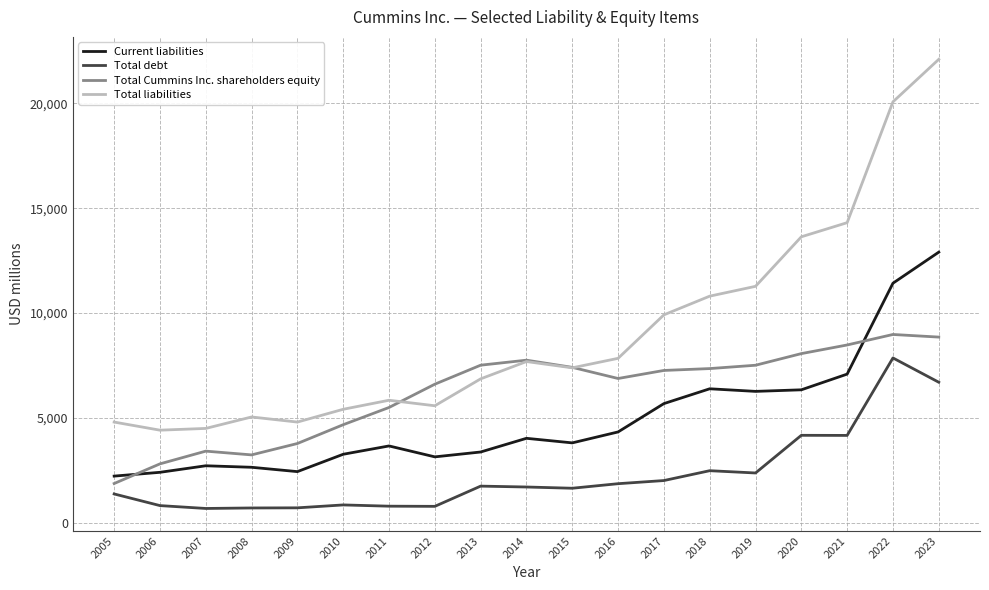

Rank the series by their average value, from highest to lowest.

Total liabilities, Total Cummins Inc. shareholders equity, Current liabilities, Total debt